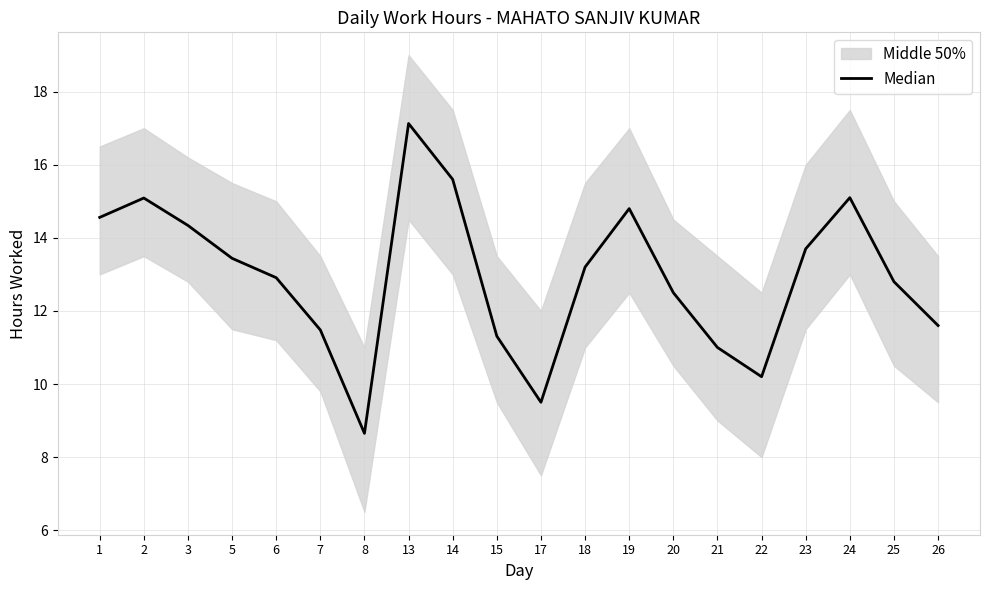

Where is the data nearest to the value 12?

26